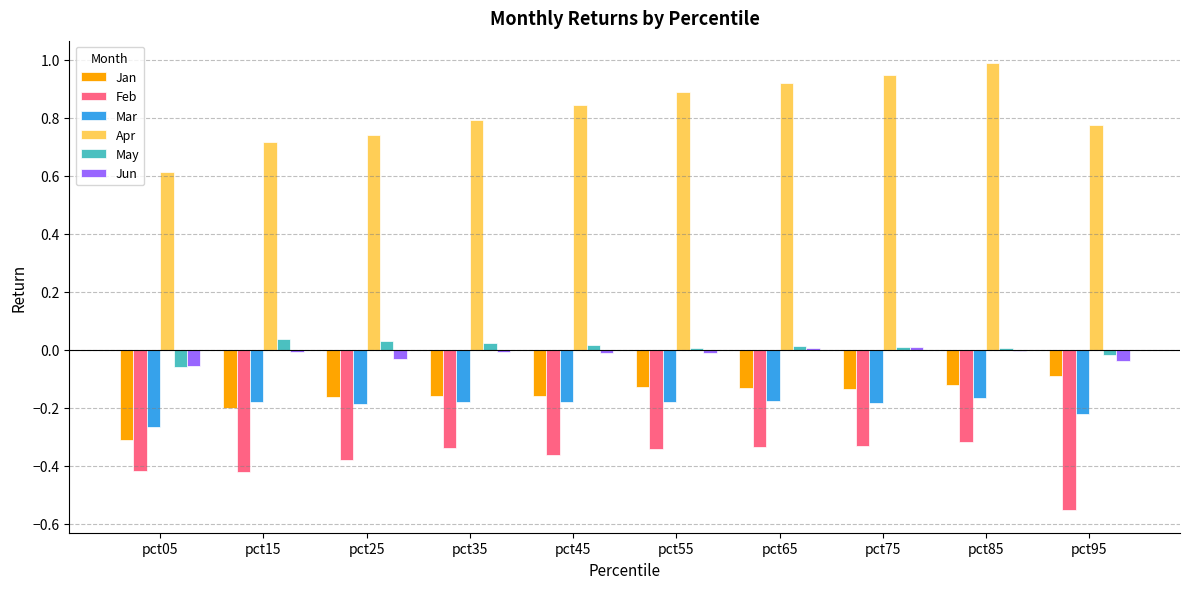

Where is Jan nearest to the value 0?

pct95